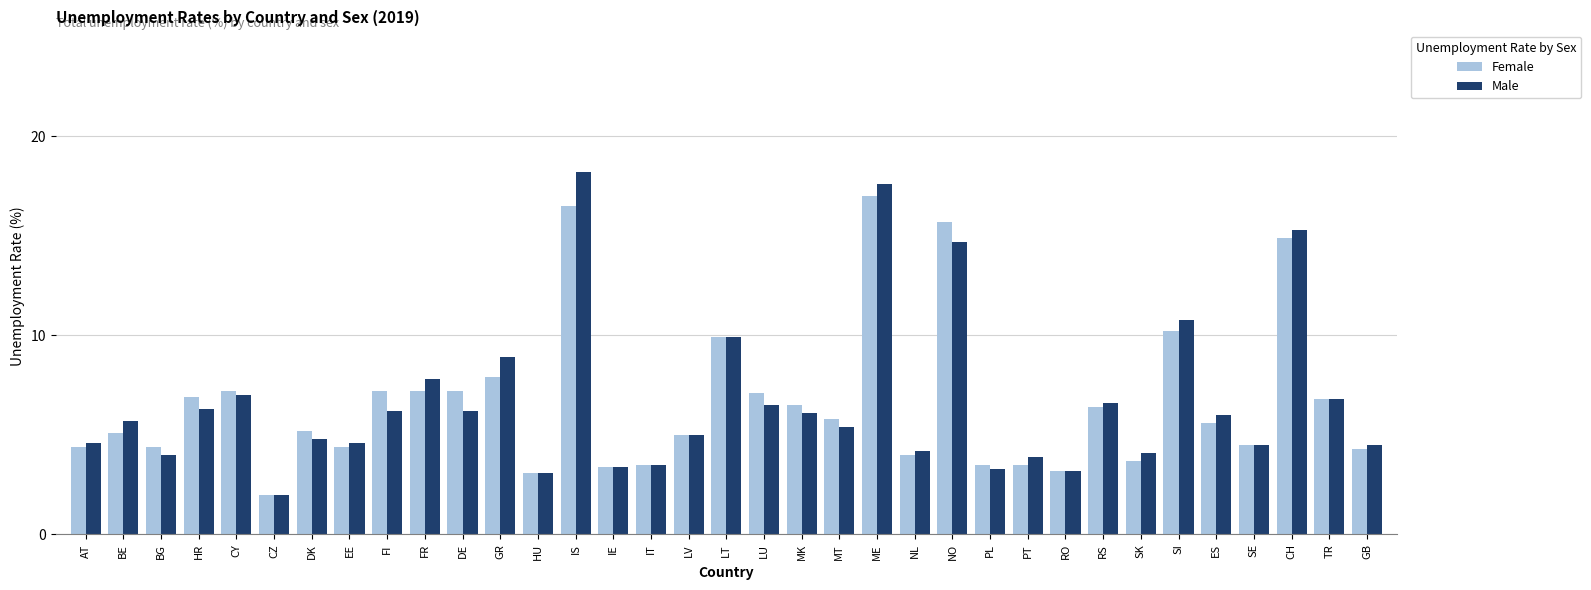

At which category does the chart reach its peak across all series?

IS